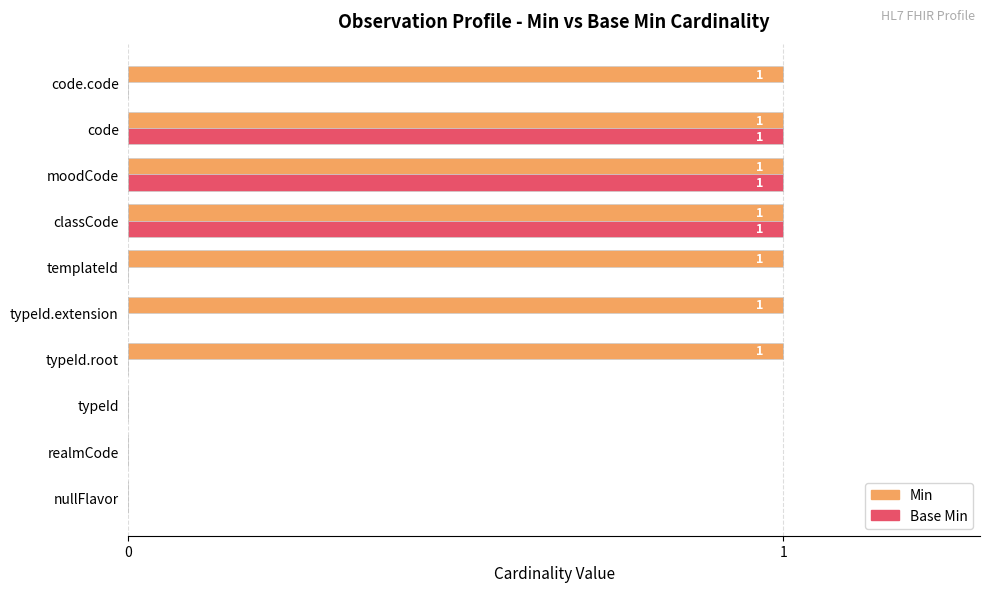

How many categories are shown in the chart?

10